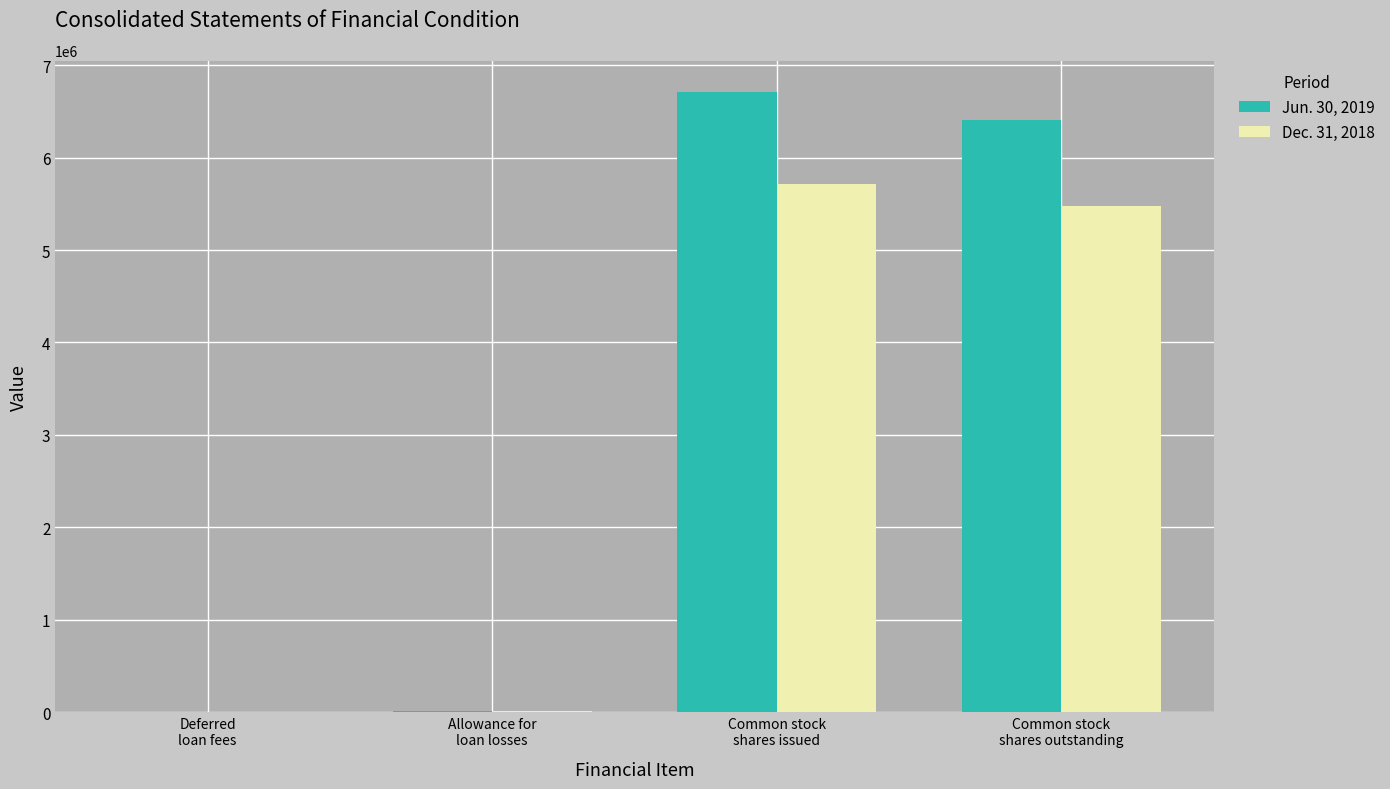

What is the greatest value displayed?

6714983